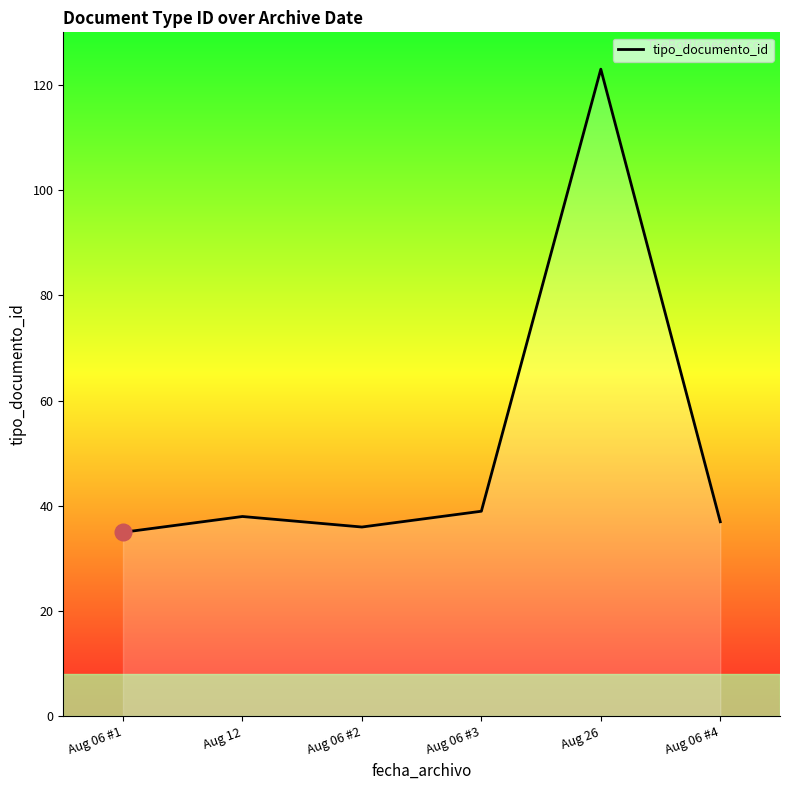

How many categories are shown in the chart?

6